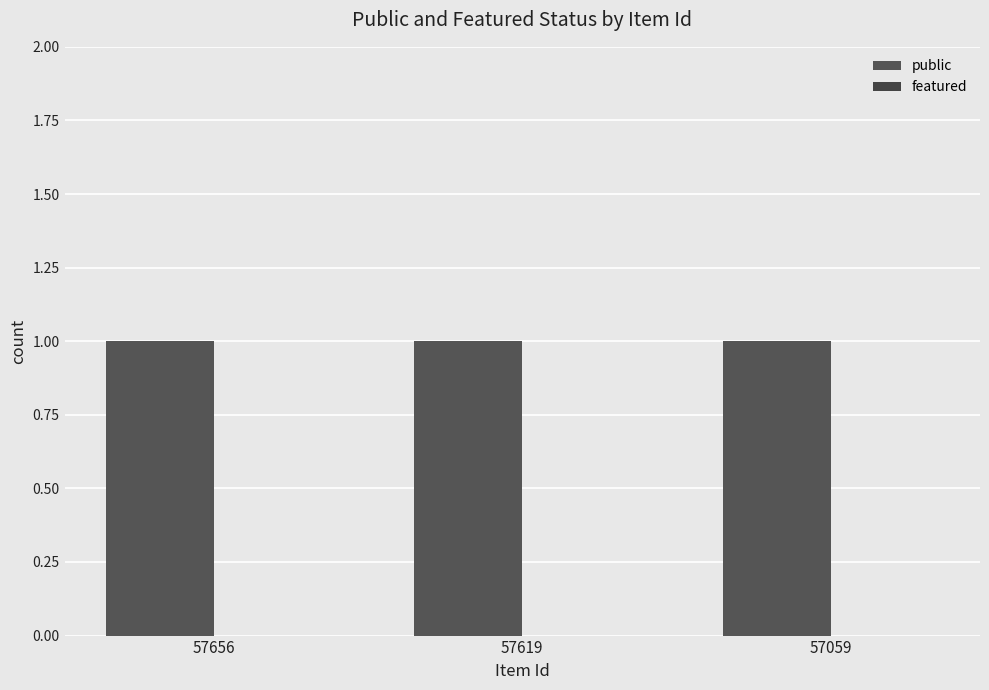

How many bars are there in total?

6